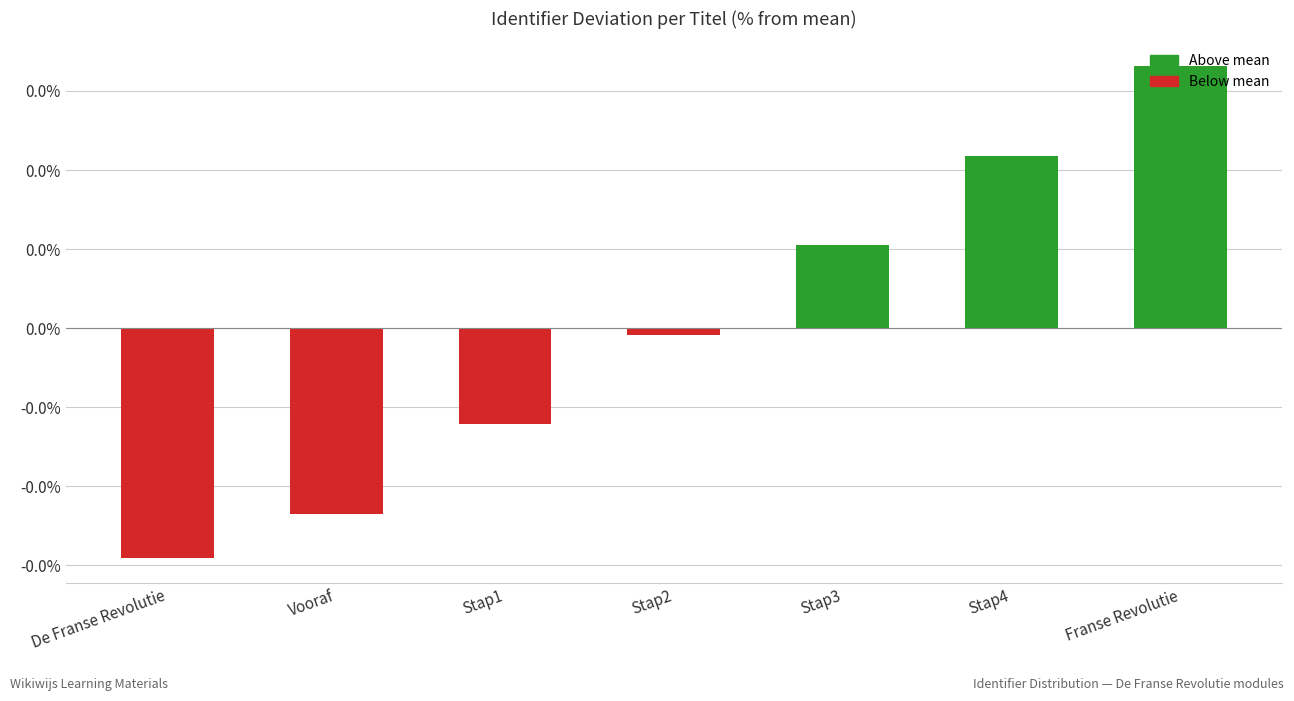

Which category has the highest value across all series?

Franse Revolutie